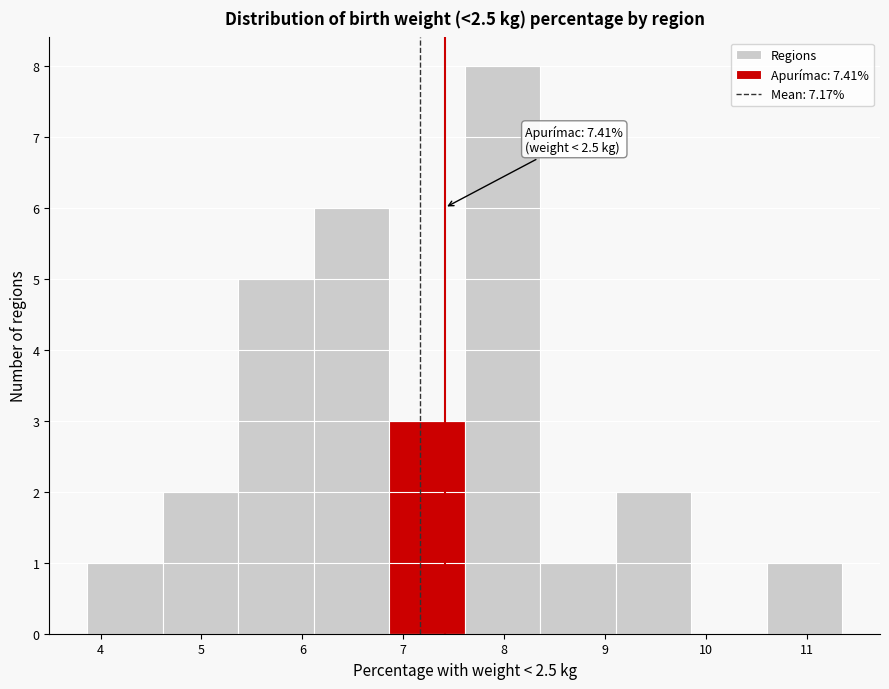

Over which range of the x-axis is the bar tallest?

7.6 to 8.4